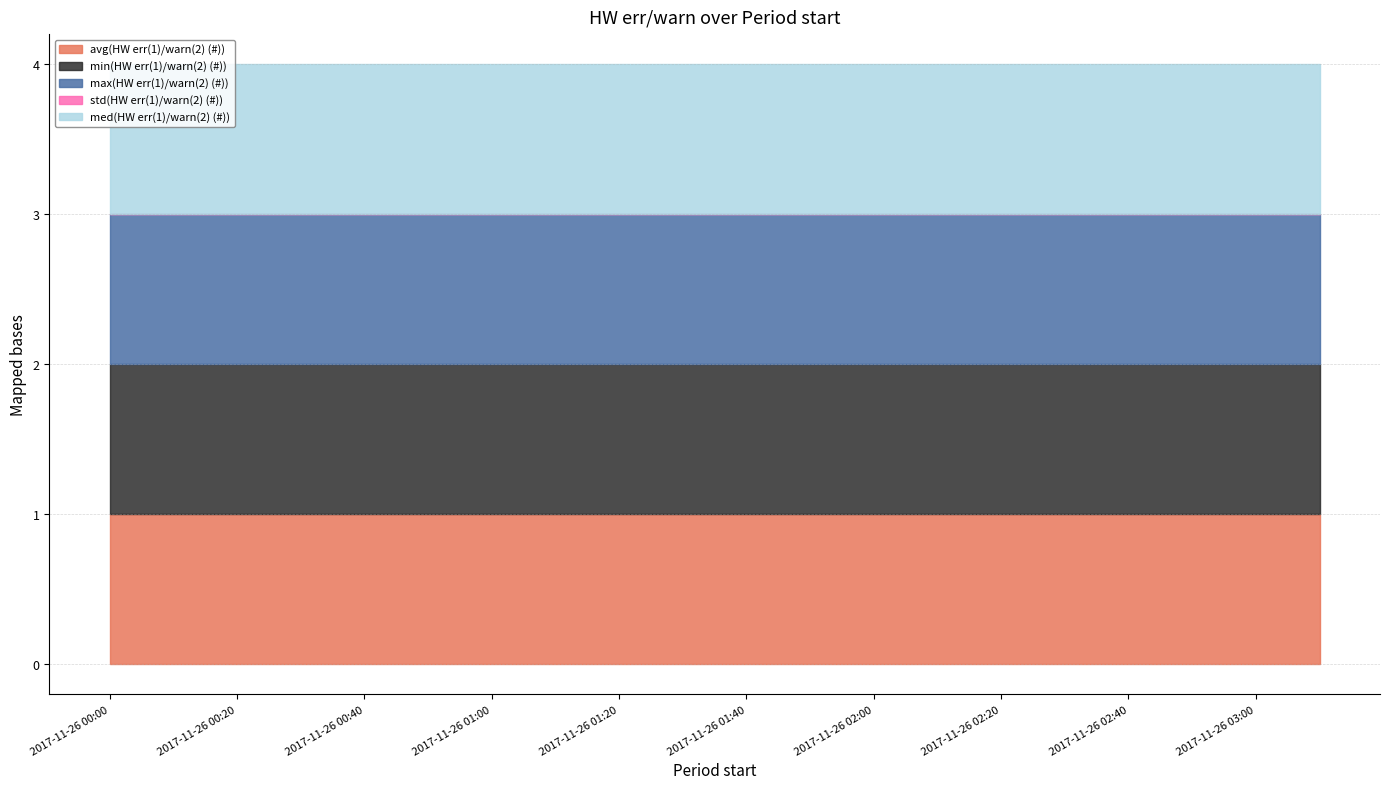

At which category does the chart reach its minimum across all series?

2017-11-26 00:00